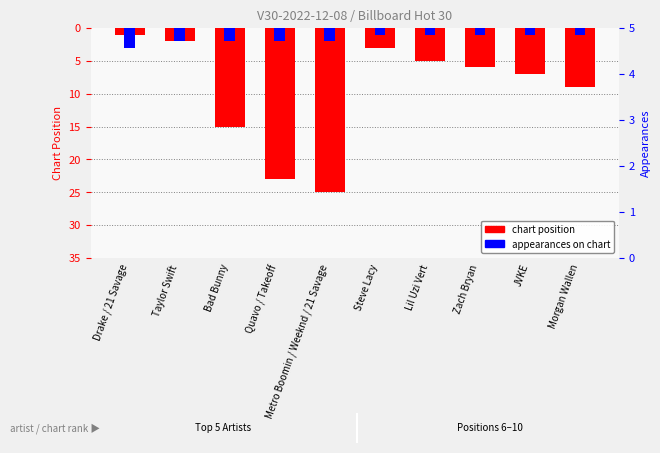

Reading left to right, what are all the values shown in this chart?

Chart Position: 1	2	15	23	25	3	5	6	7	9
Appearances: 3	2	2	2	2	1	1	1	1	1